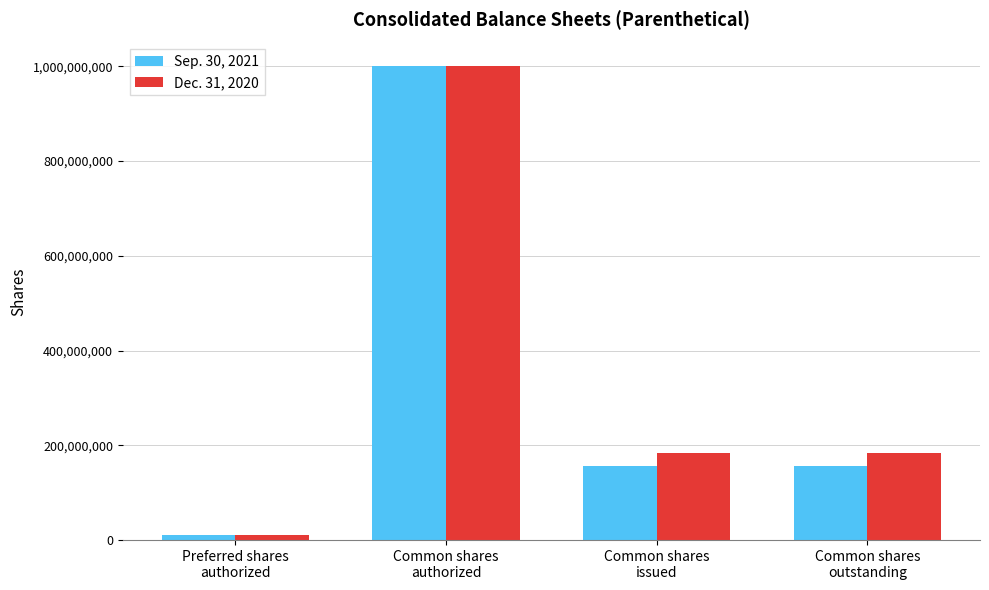

Rank the series by their average value, from highest to lowest.

Dec. 31, 2020, Sep. 30, 2021